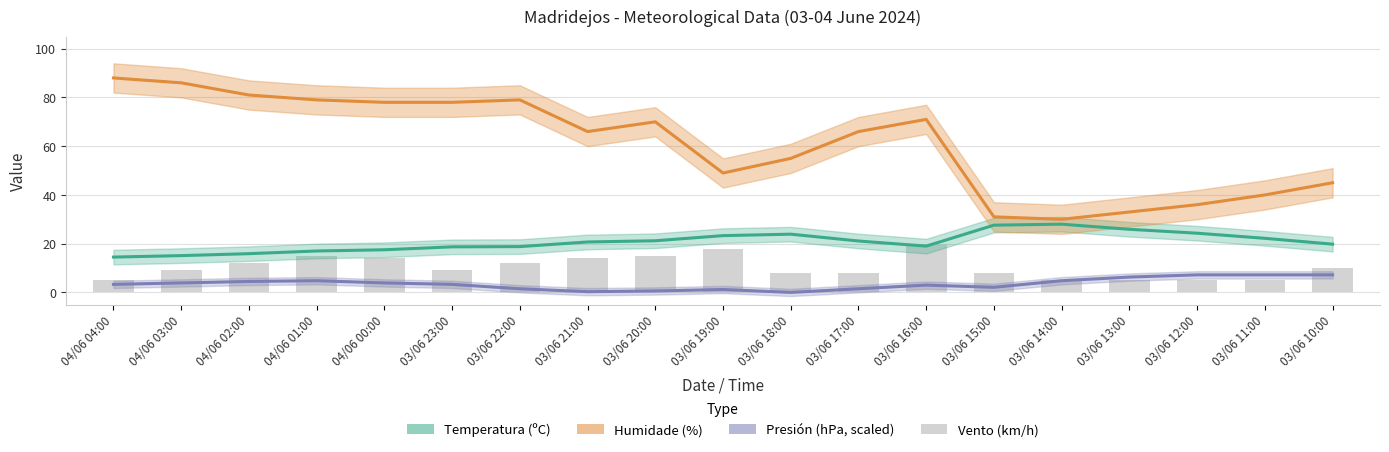

What is the difference between the second highest and second lowest values in the Temperatura (ºC) series?

12.5